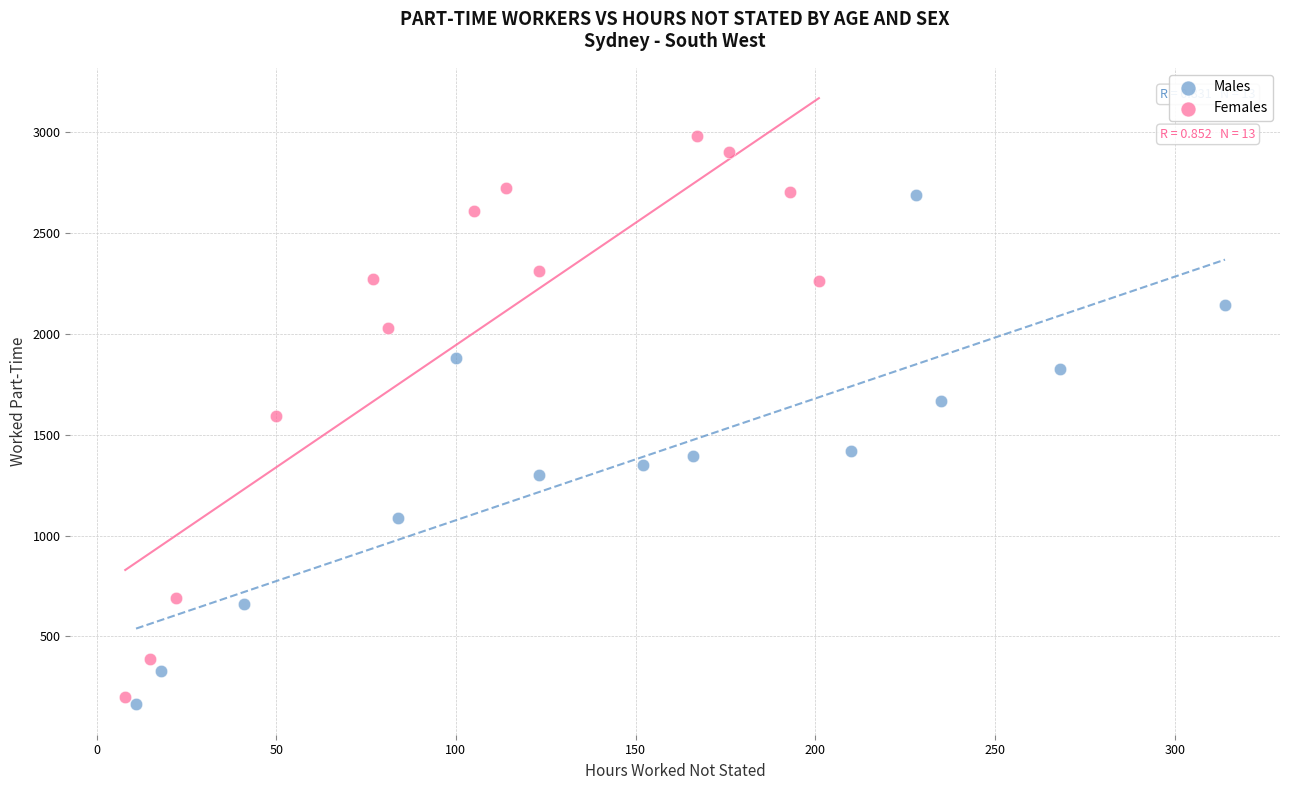

Which series contains the highest Y value?

Females